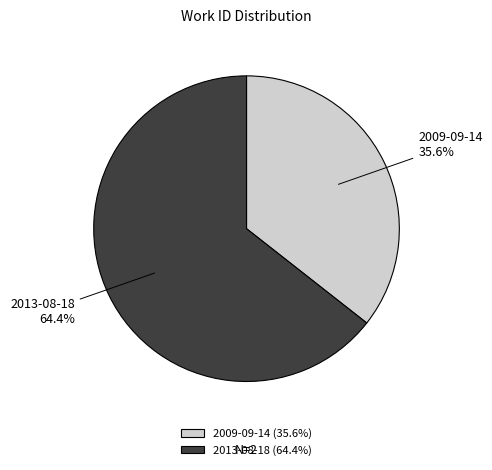

What percentage is the 2013-08-18 slice, to the nearest percent?

64%